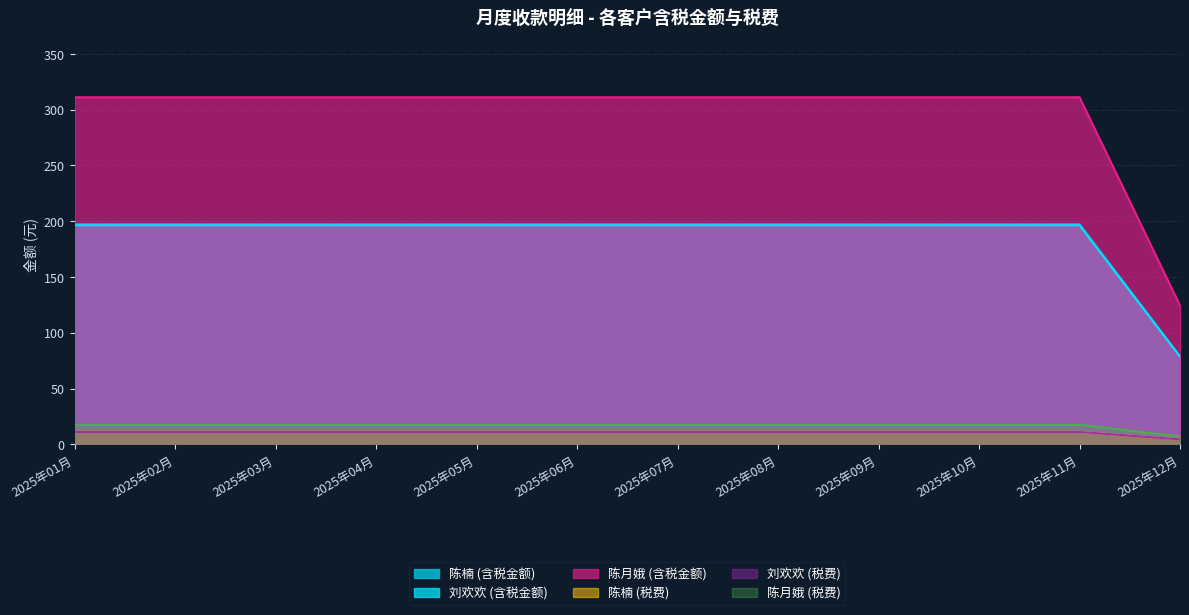

What is the total value across all series at 2025年04月?

744.8